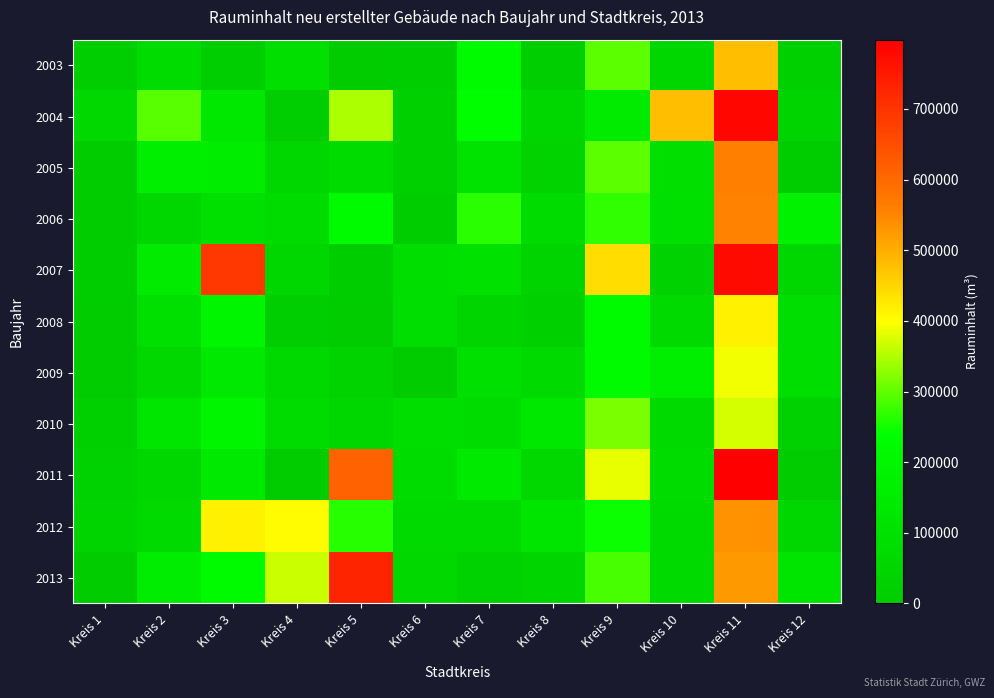

At how many categories does at least one series exceed 205321?

8